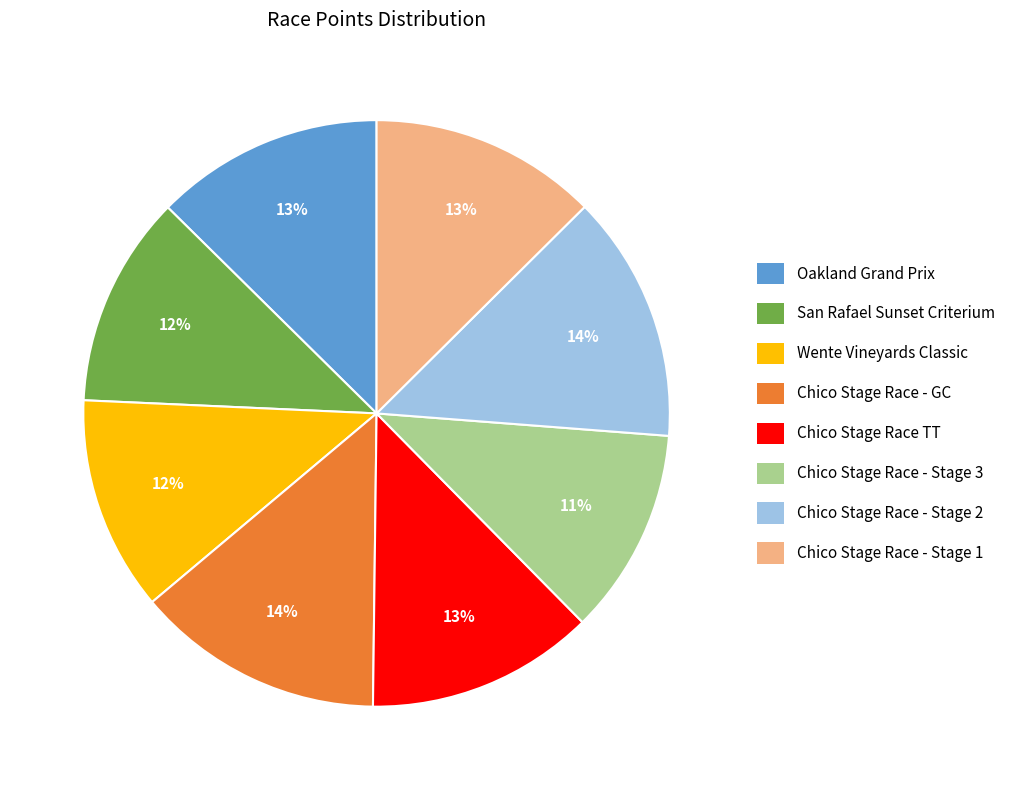

Does any single category account for the majority?

No